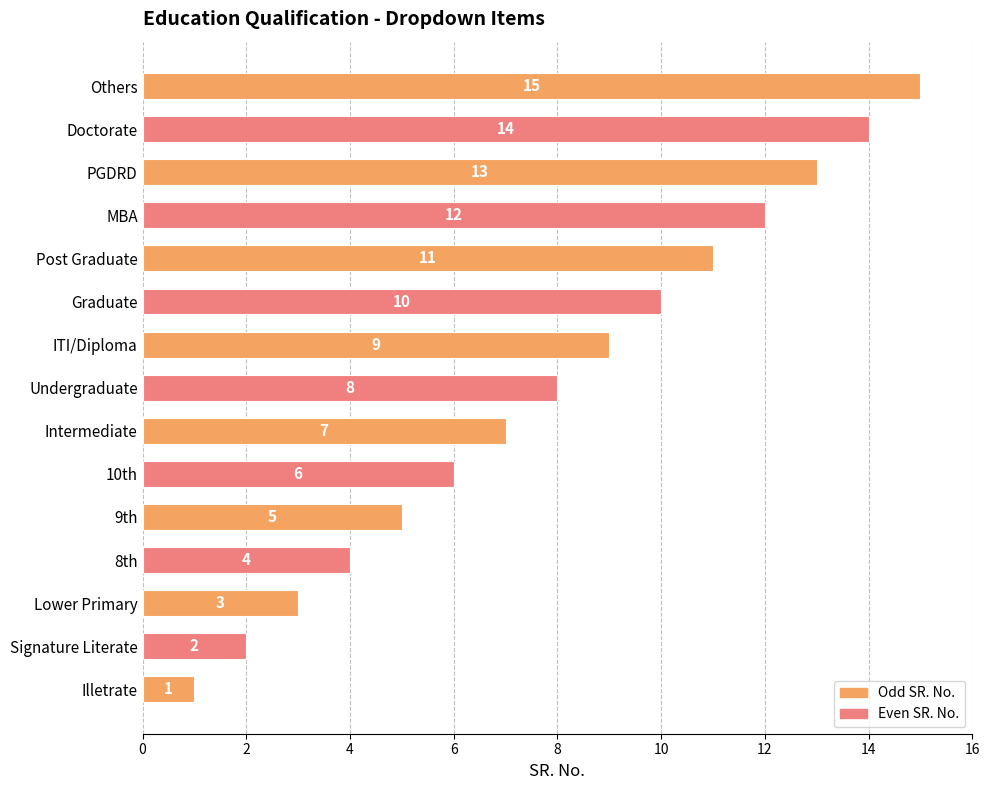

The chart shows a value of 1 at Signature Literate. True or false?

False